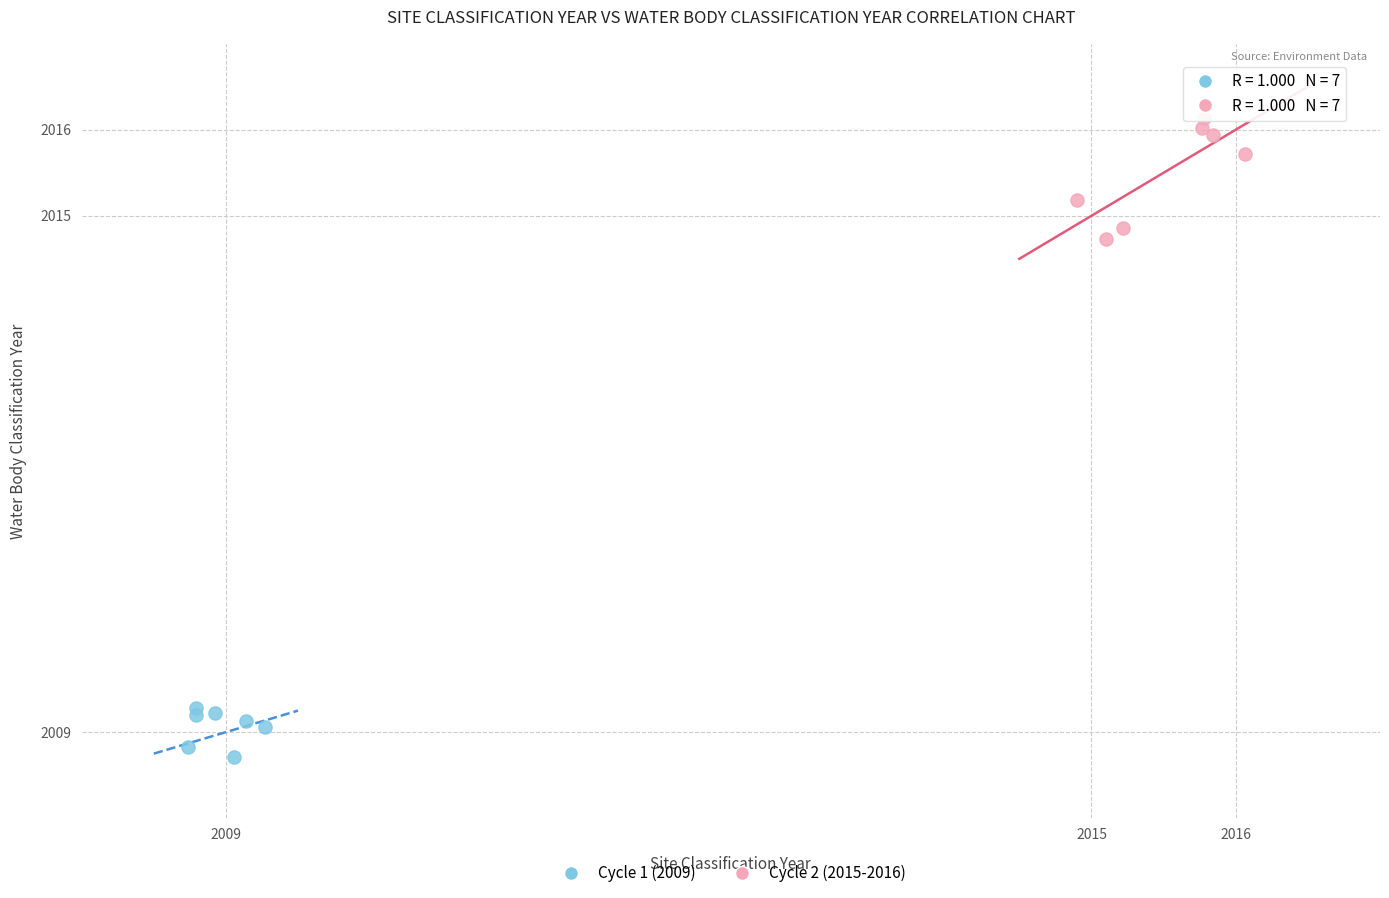

Which series reaches the maximum Y coordinate?

Cycle 2 (2015-2016)